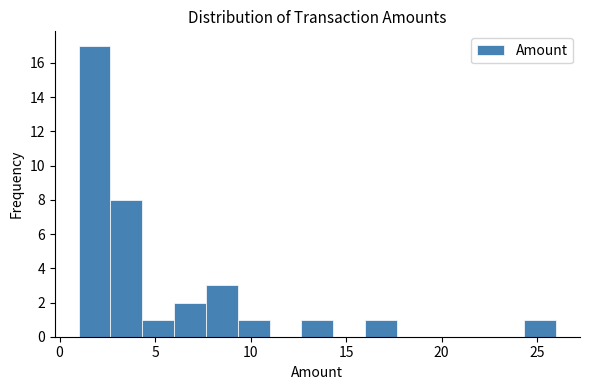

Read against the x-axis, roughly where is the centre of the tallest bar?

2.0